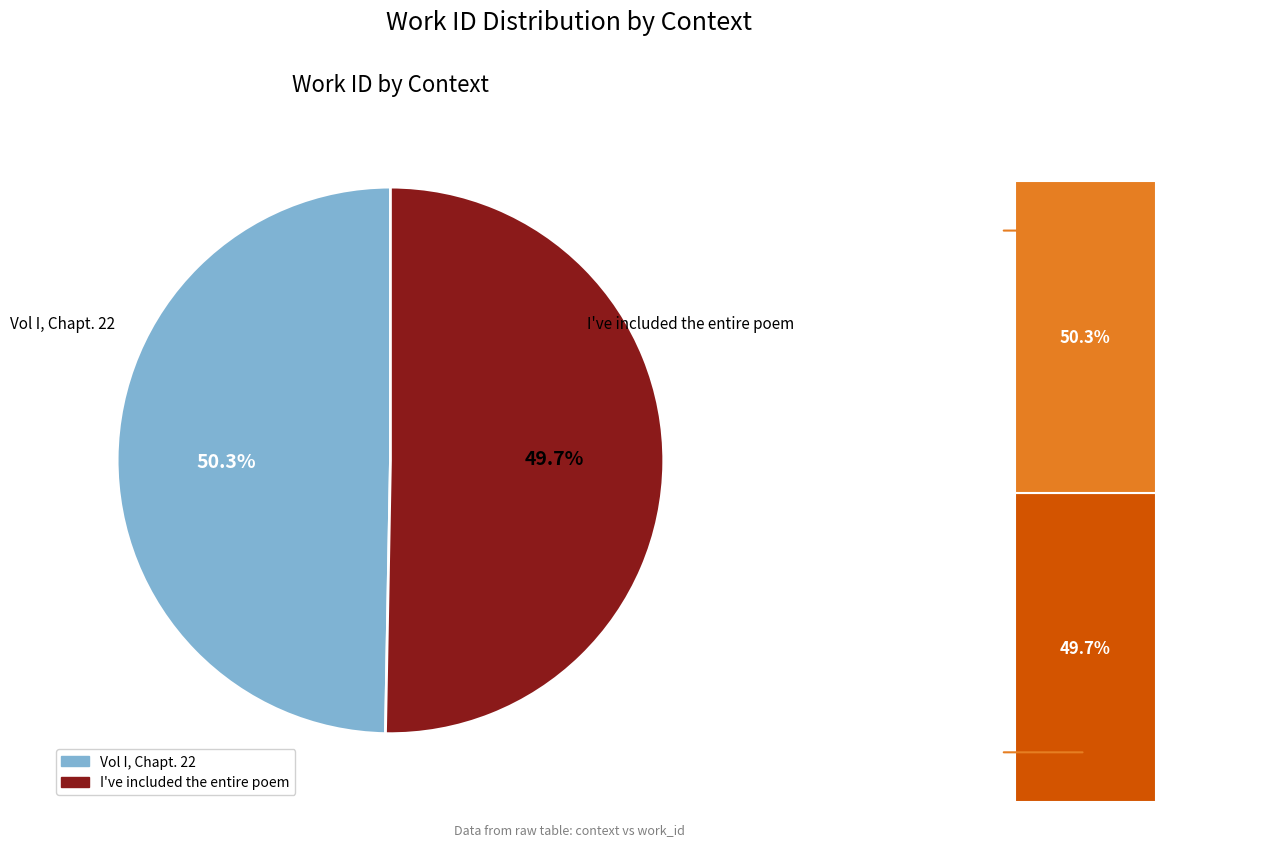

How many segments does this pie chart have?

2